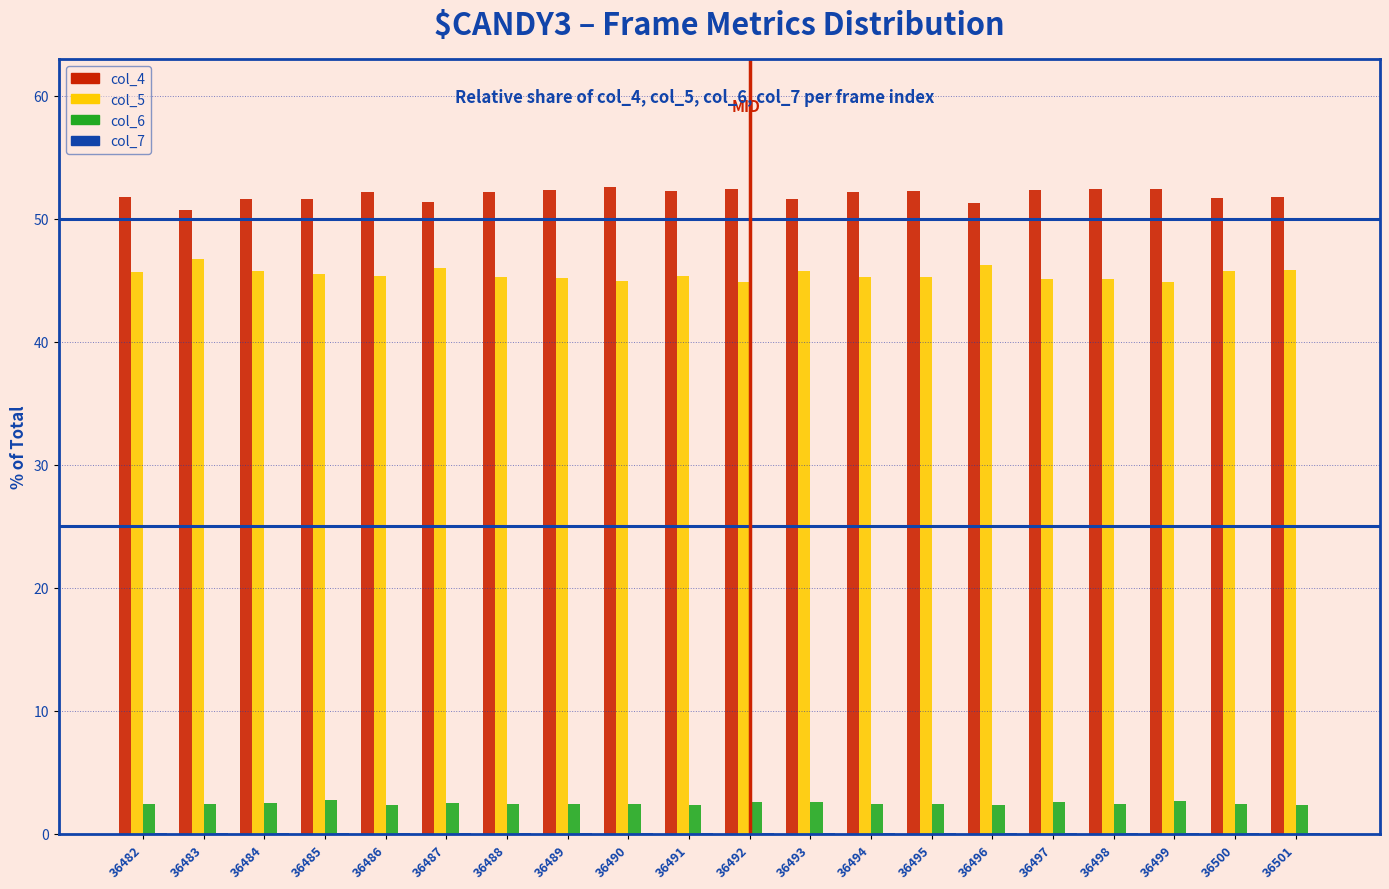

What is the maximum value shown in the chart?

52.6